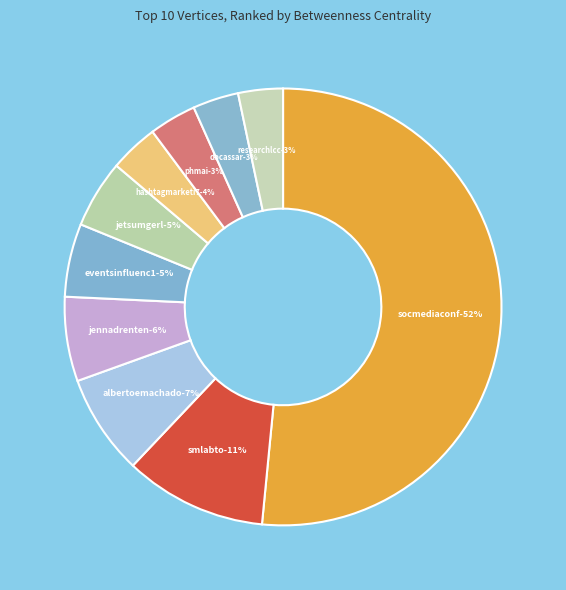

Is it true that researchlcc is 3% of the pie?

True